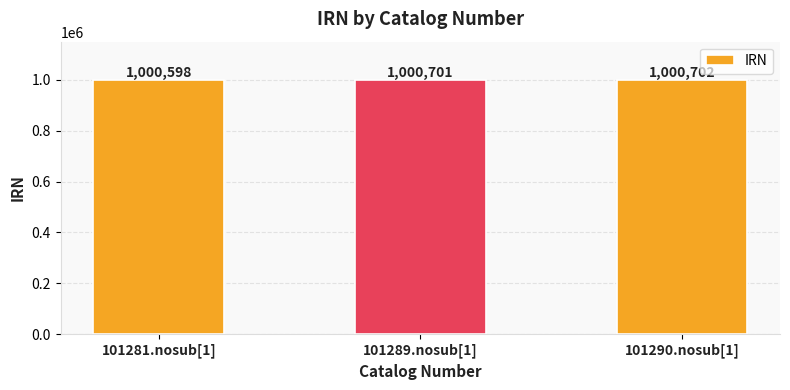

What is the difference between the values at 101289.nosub[1] and 101290.nosub[1]?

1